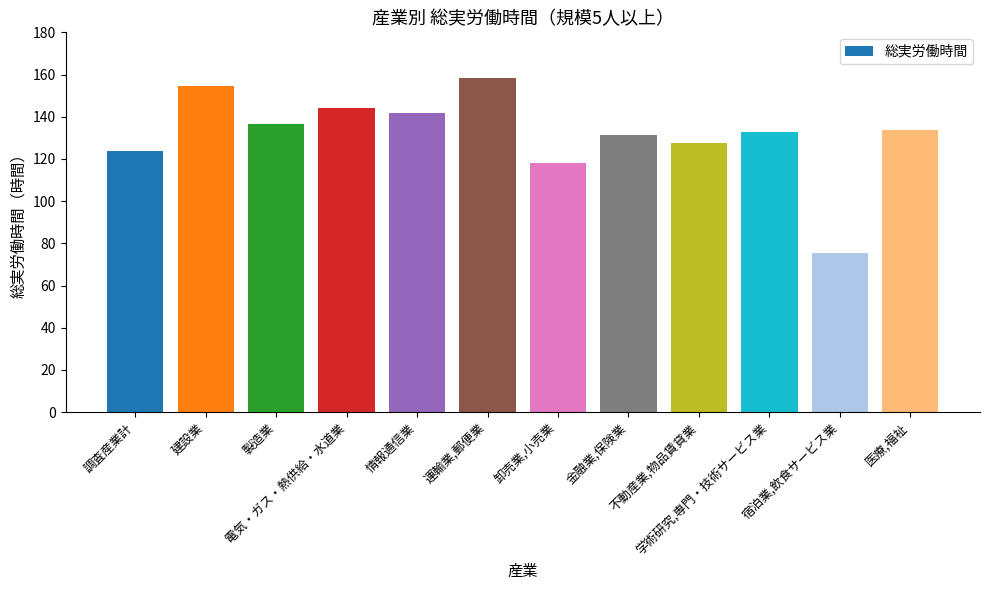

What is the label of the 5th bar from the left?

情報通信業